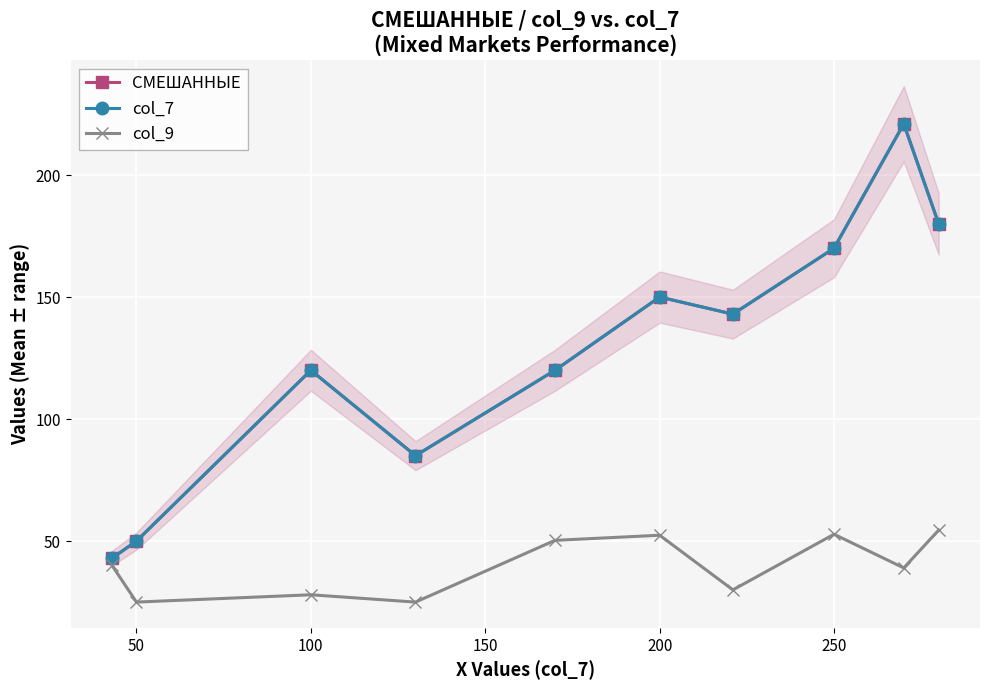

What is the total value across all series at 250?

352.4